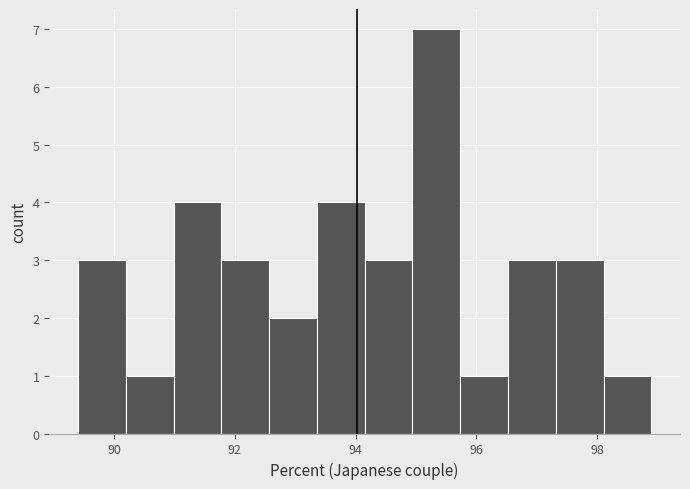

Around what value on the x-axis is the tallest bar? Give the approximate position of its centre, as read against the axis.

95.4